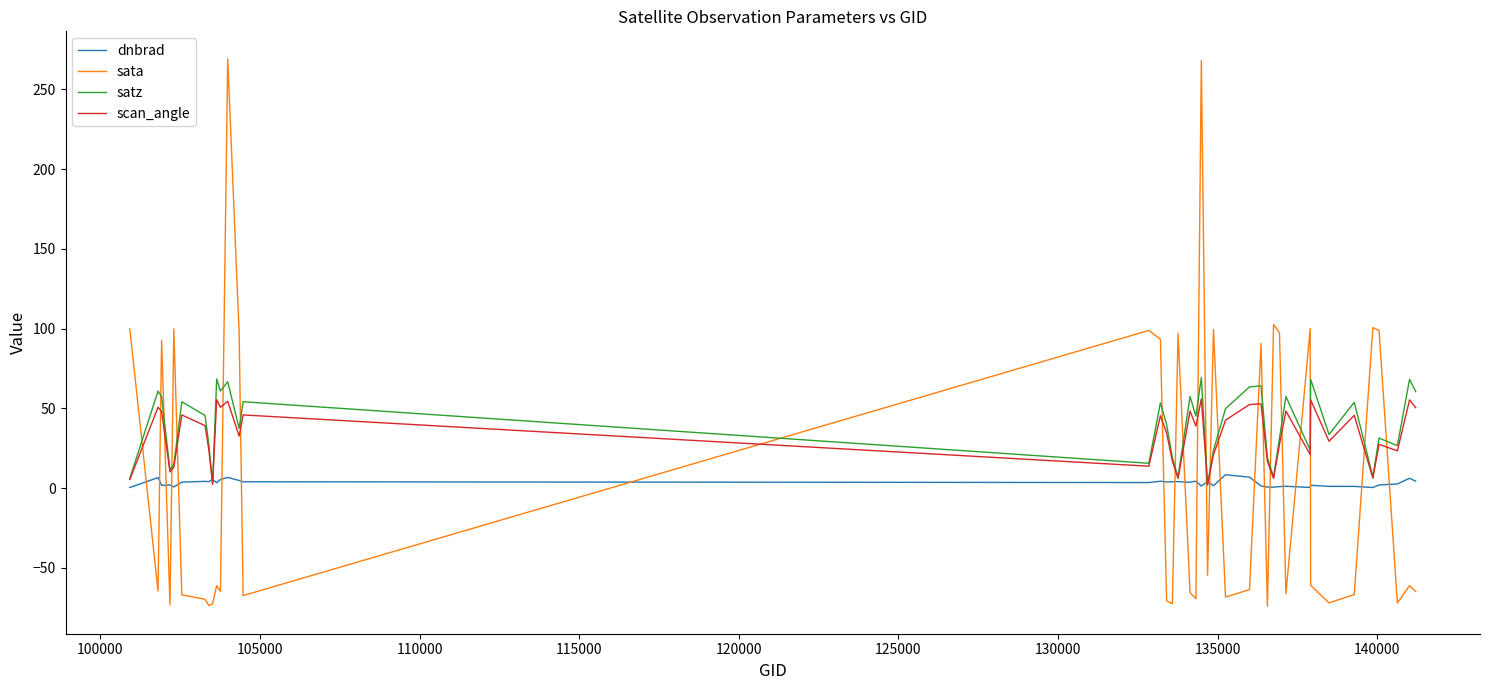

What is the maximum value shown in the chart?

269.2